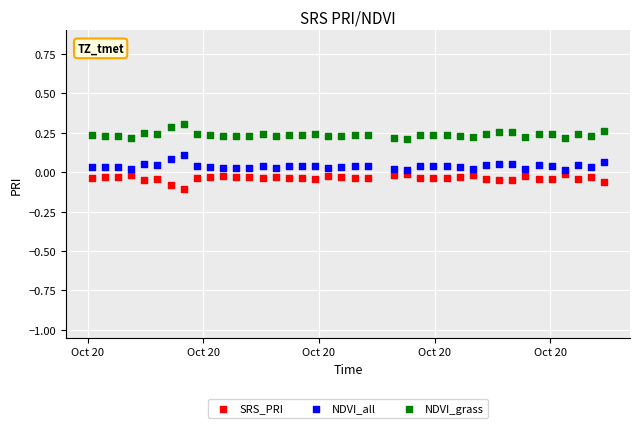

Across all data points, what is the range of Y values (max minus min)?

0.4